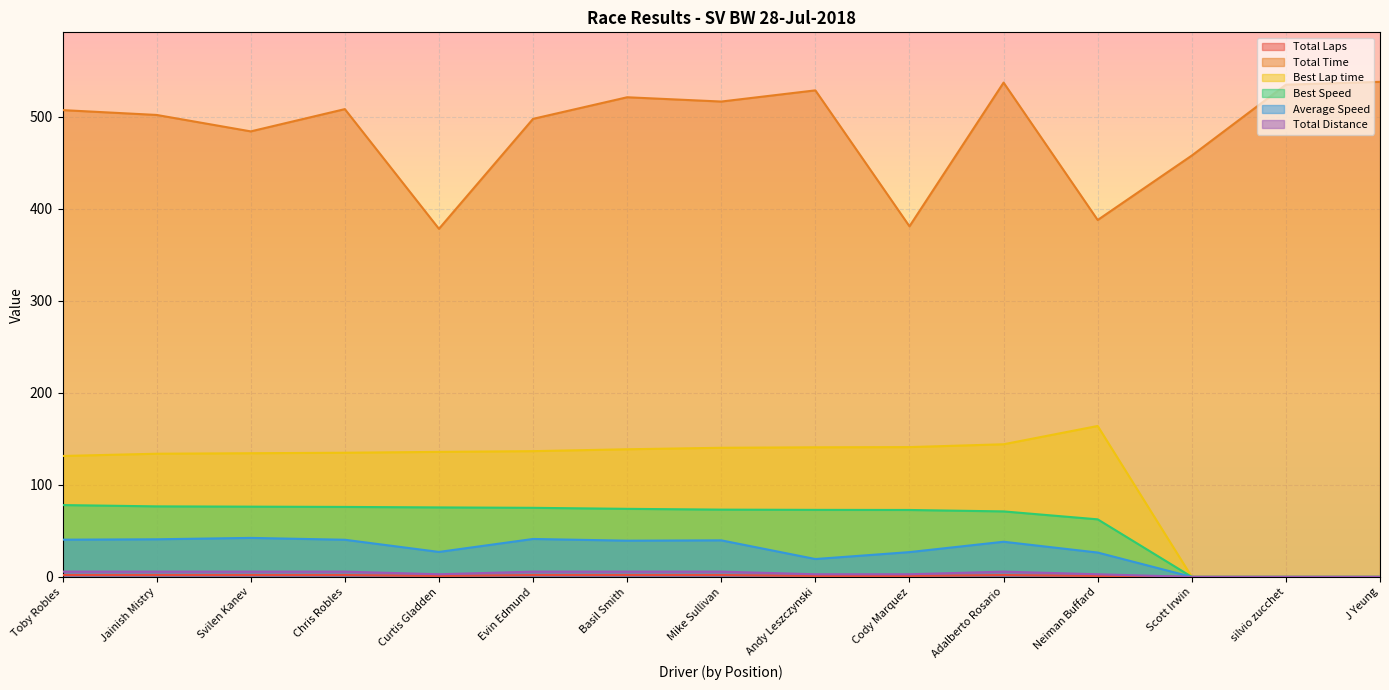

At Chris Robles, list the series in order from largest to smallest.

Total Time, Best Lap time, Best Speed, Average Speed, Total Distance, Total Laps